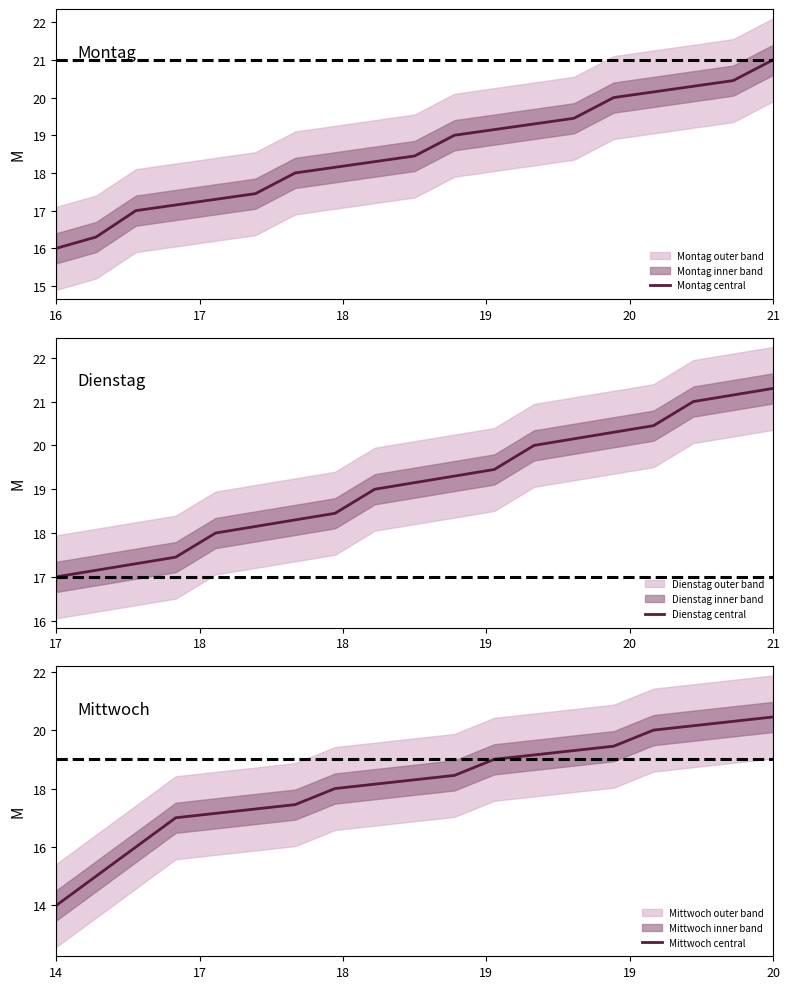

The value of Montag central at 16 is 23.4. True or false?

False